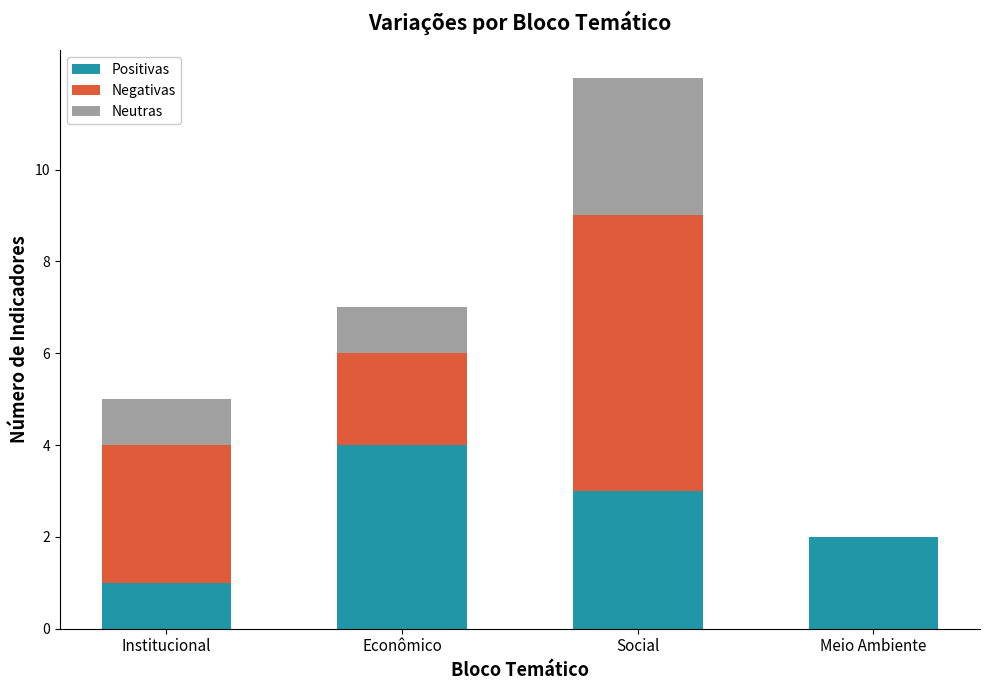

At which label does Positivas reach its peak?

Econômico